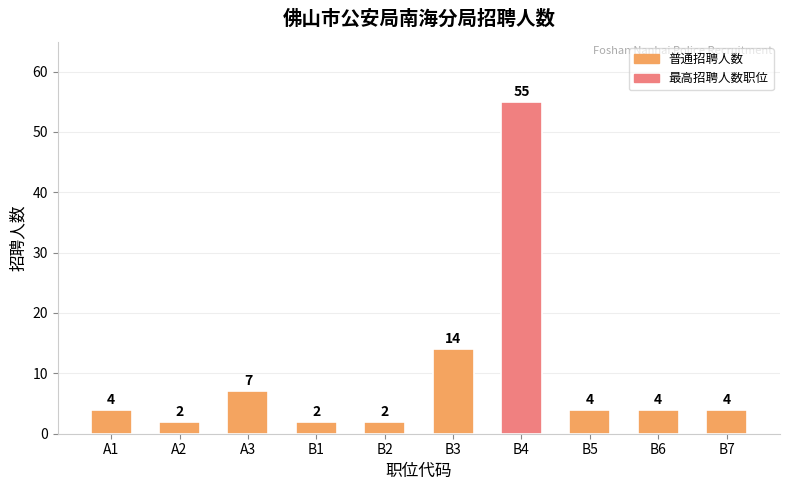

The value at B2 is 2. True or false?

True